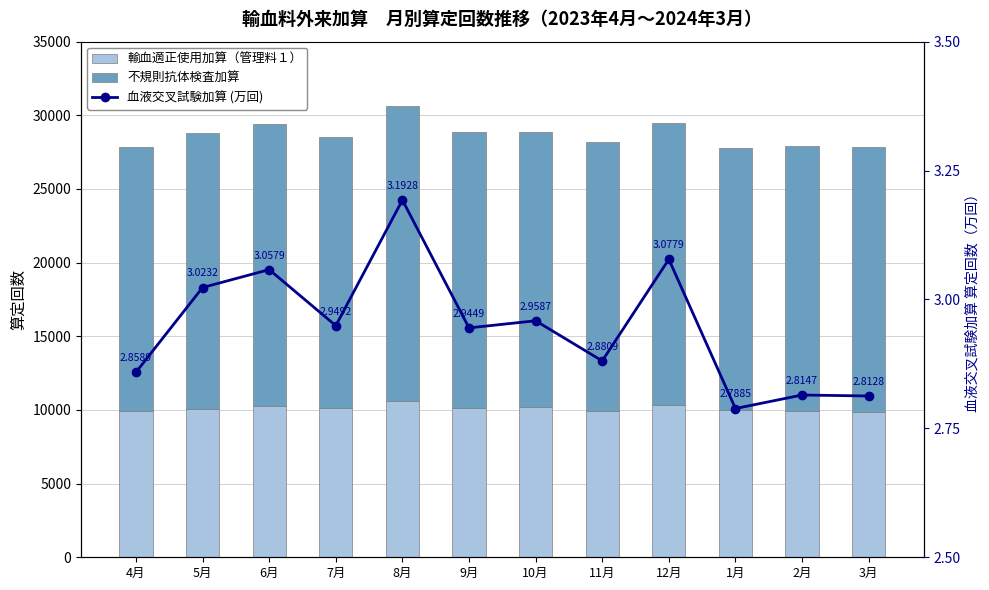

What is the lowest value of the 血液交叉試験加算 (万回) series?

2.8